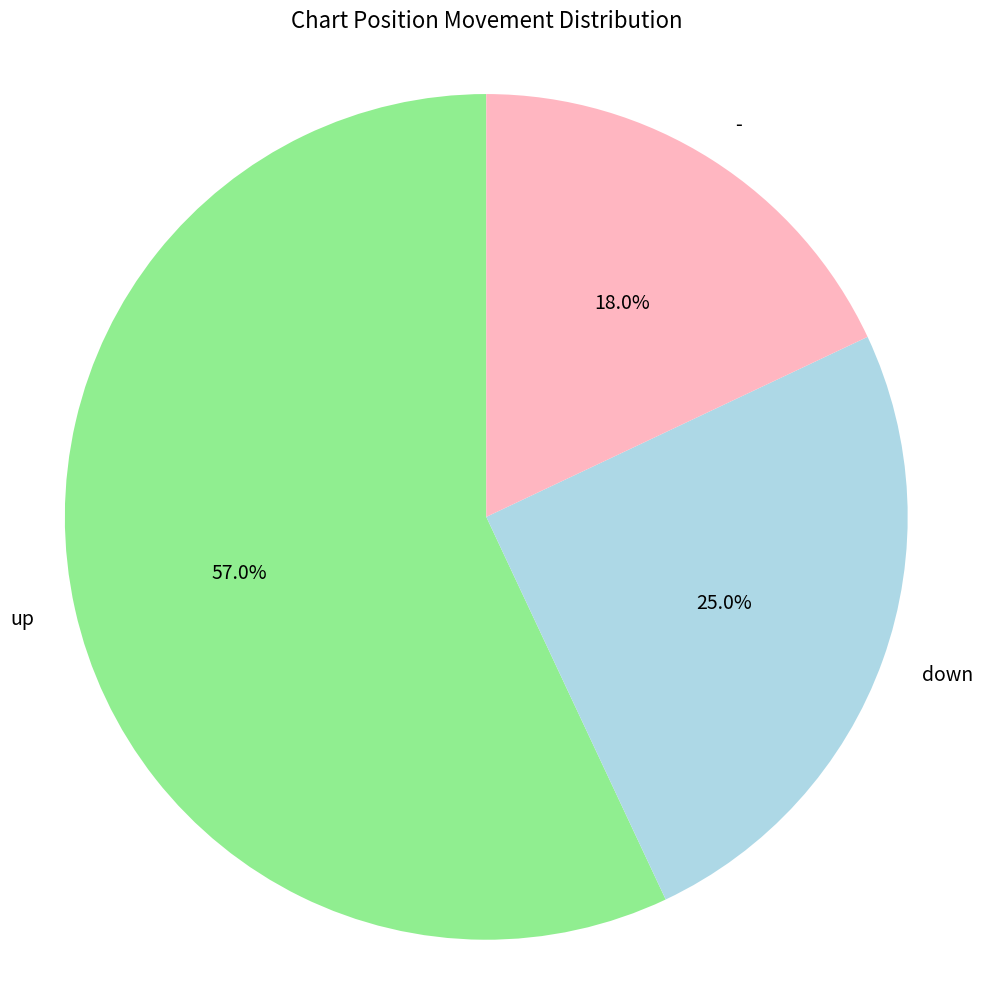

What is the majority slice?

up